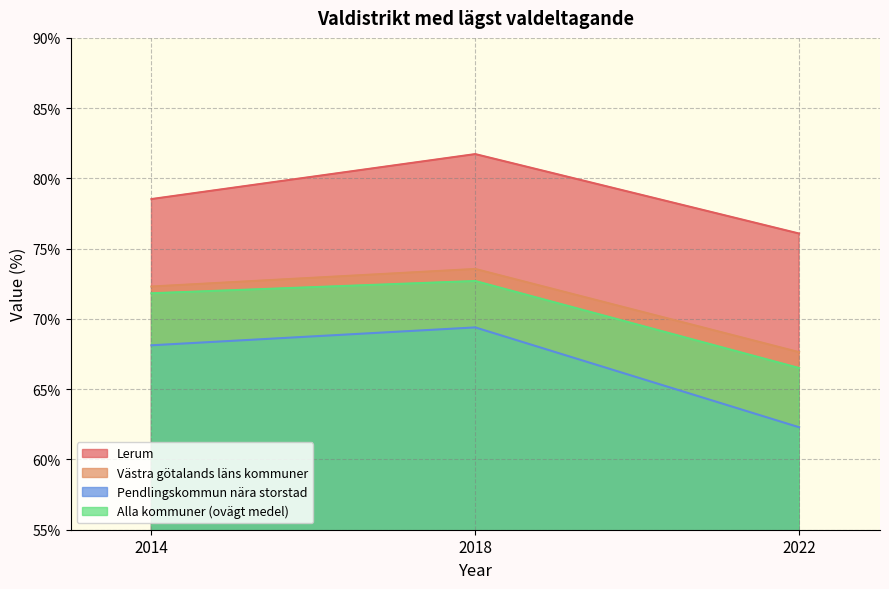

Is it true that Lerum equals 81.7 at 2018?

True